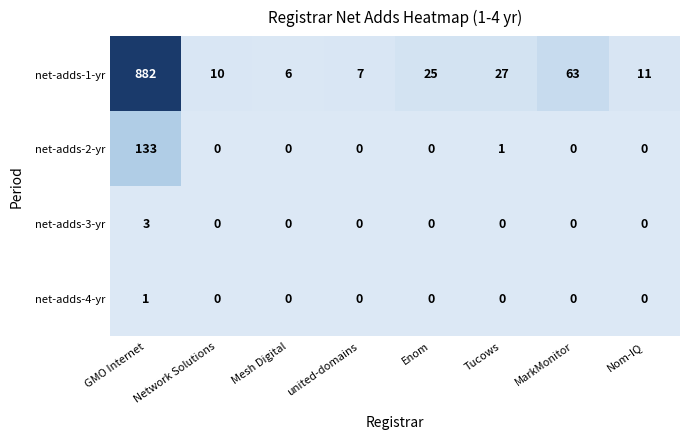

At which label is net-adds-2-yr closest to 66?

Tucows